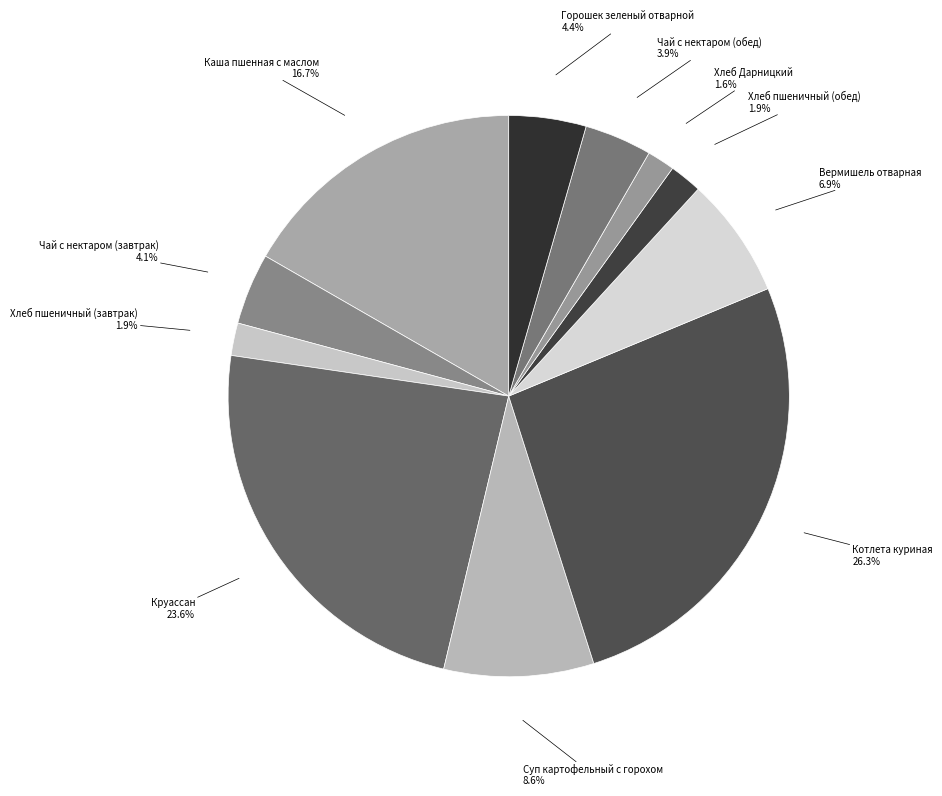

True or false: Хлеб пшеничный (обед) accounts for 2% of the total.

True